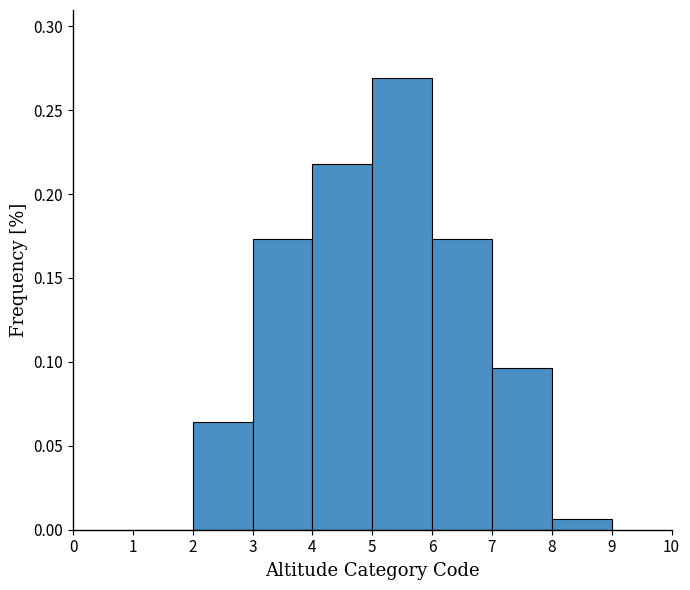

Over which range of the x-axis is the bar tallest?

5 to 6